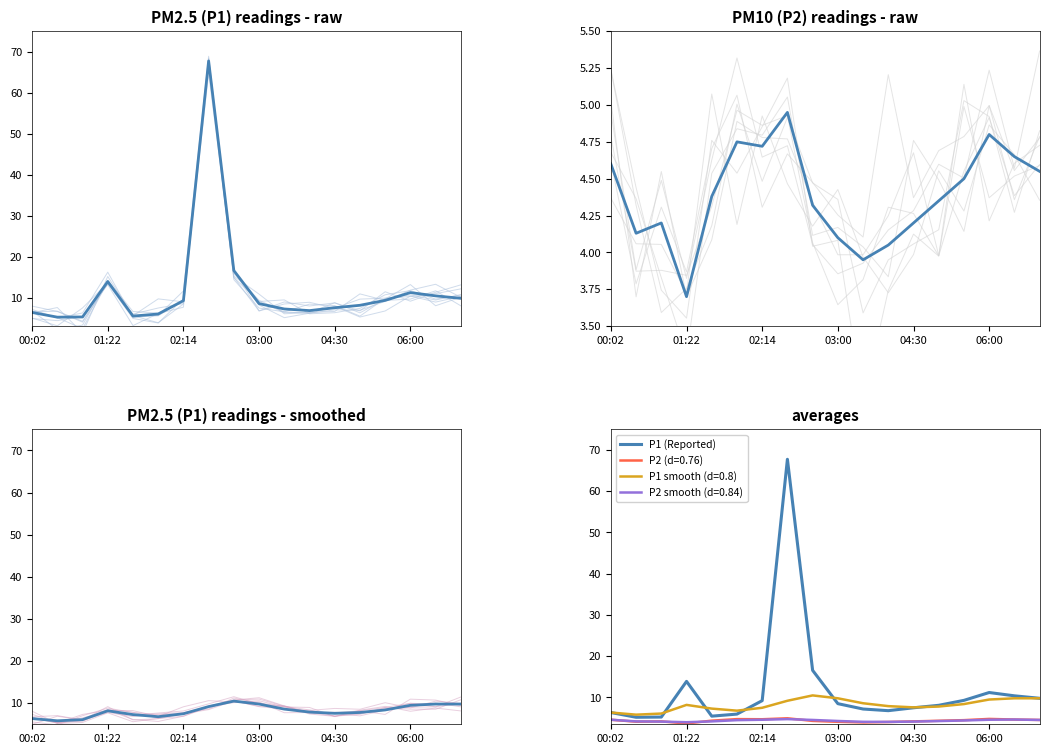

True or false: P1 smoothed and P2 cross at least once.

False